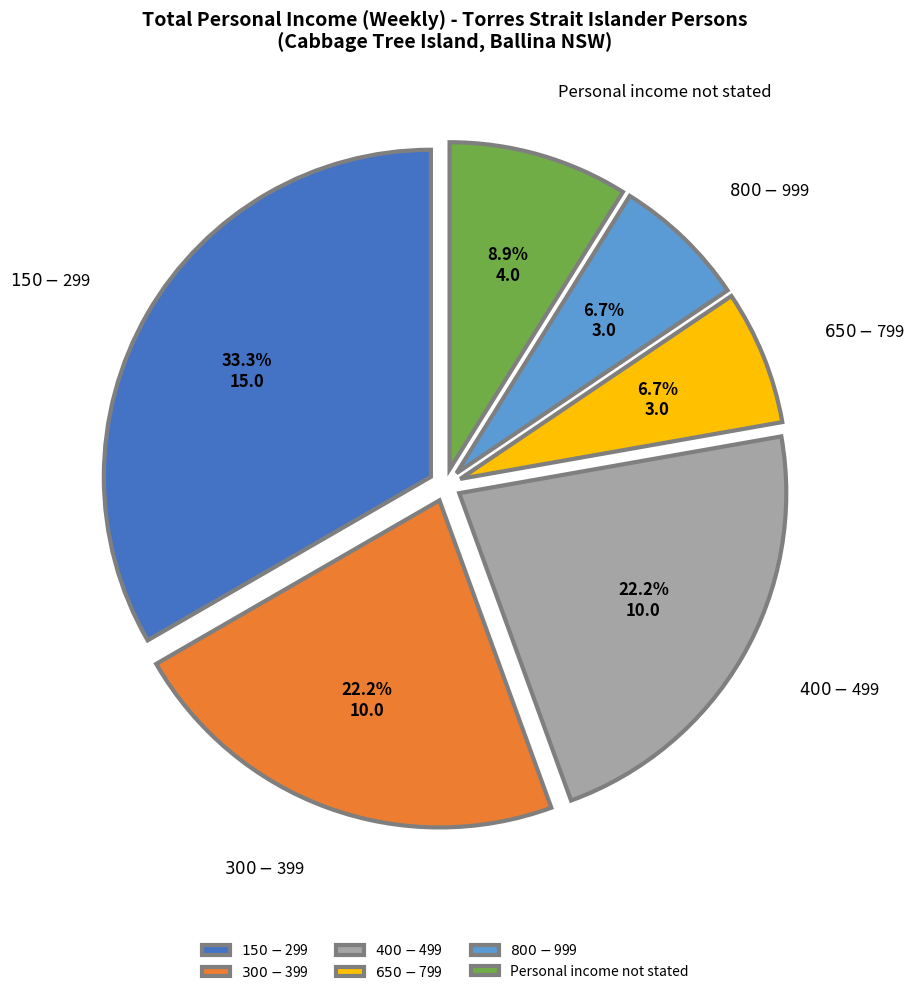

What percentage is the $650-$799 slice, to the nearest percent?

7%